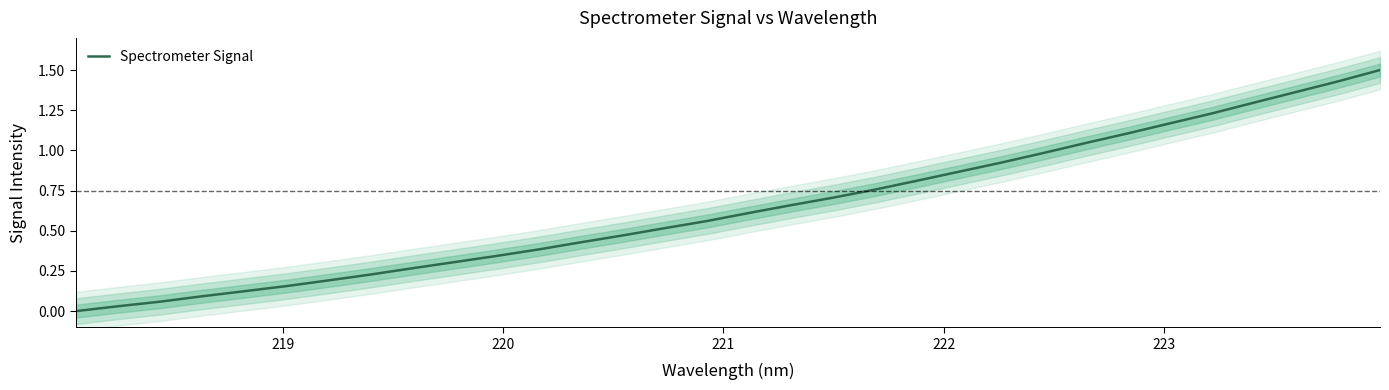

What is the maximum value for Spectrometer Signal?

1.5